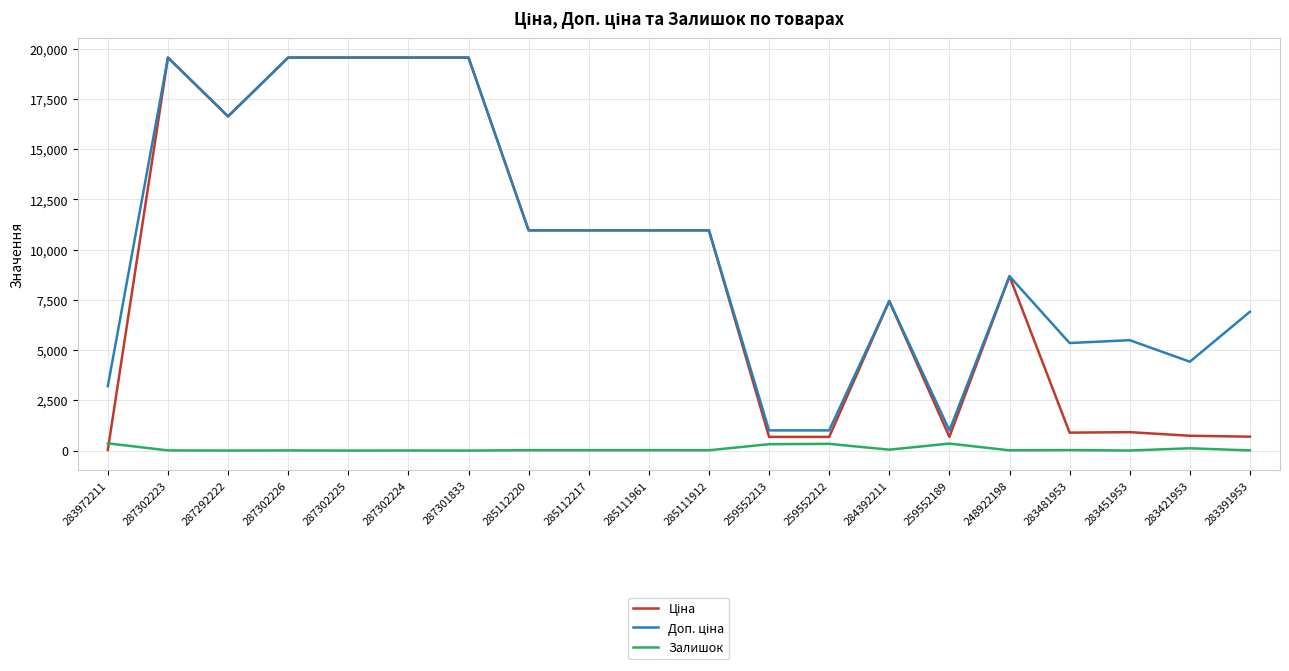

What is the maximum value shown in the chart?

19564.9